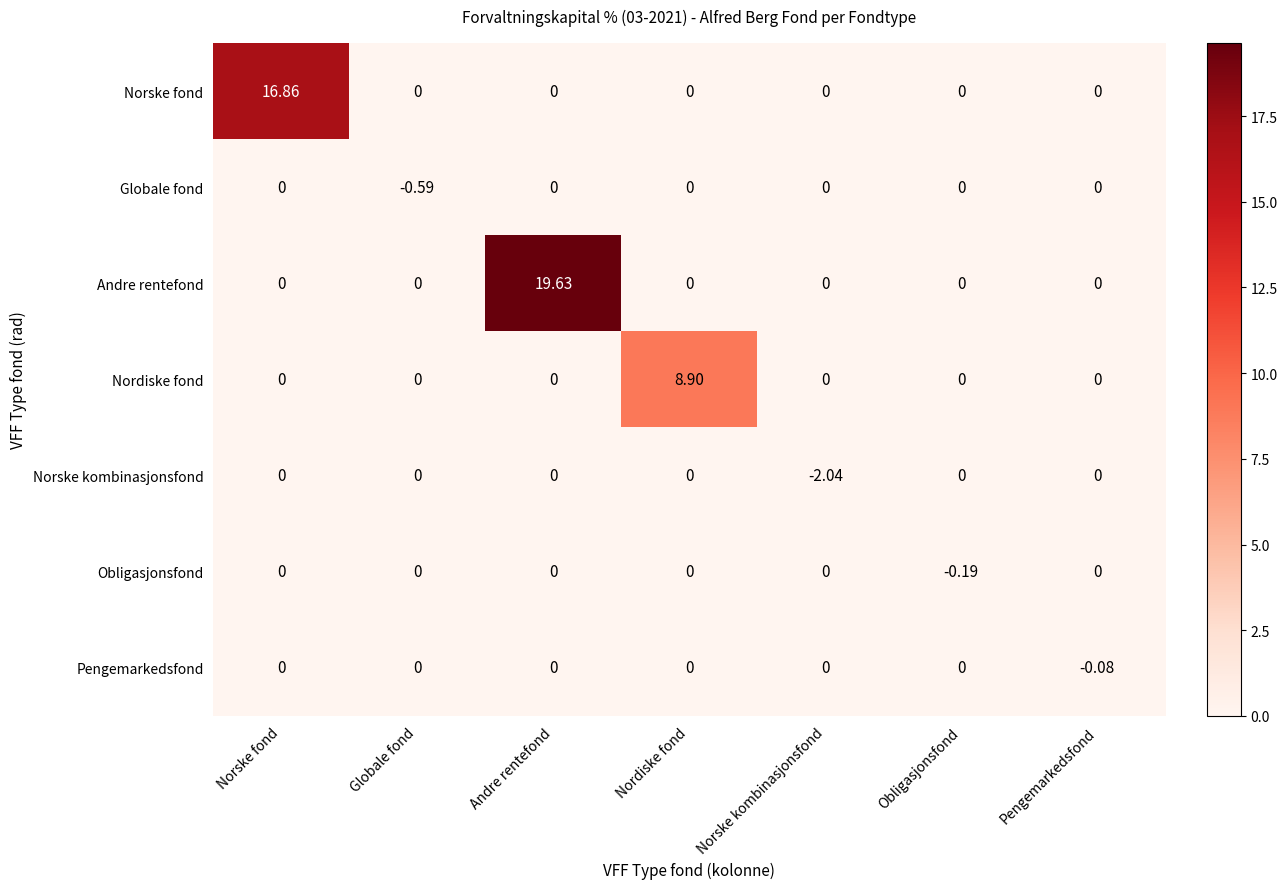

At which category is the sum across all series the highest?

Andre rentefond